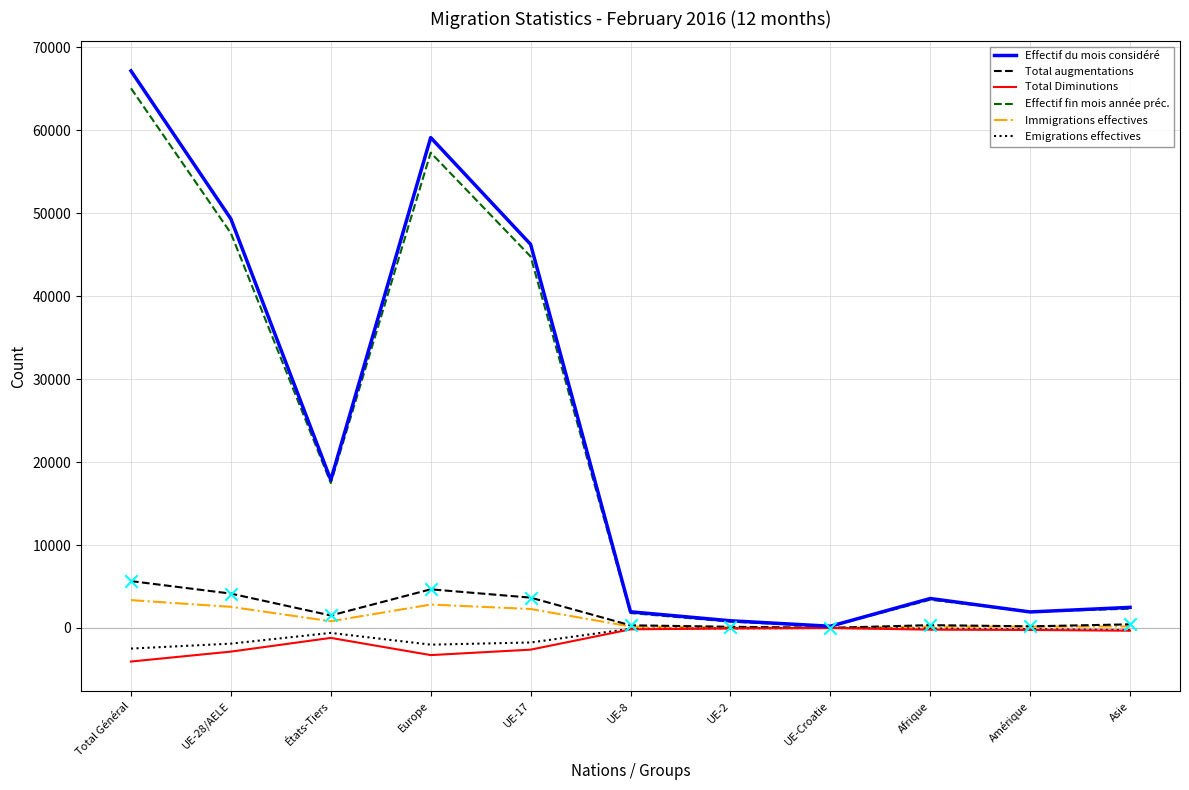

What is the total value across all series at UE-8?

3991